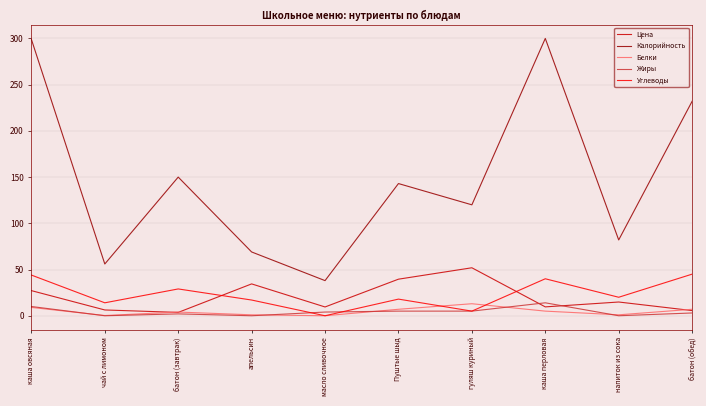

True or false: Калорийность and Жиры intersect in this chart.

False